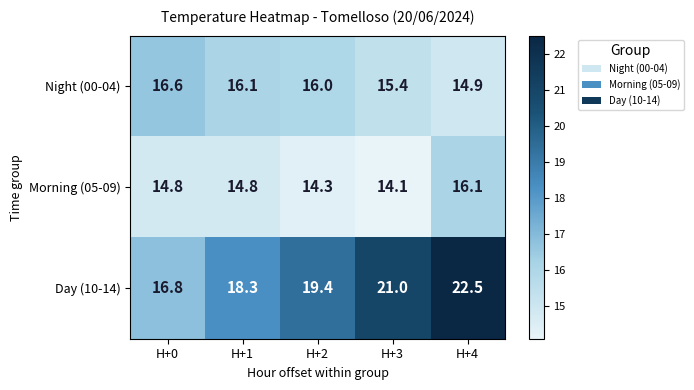

What is the average value of the Morning (05-09) series?

14.8